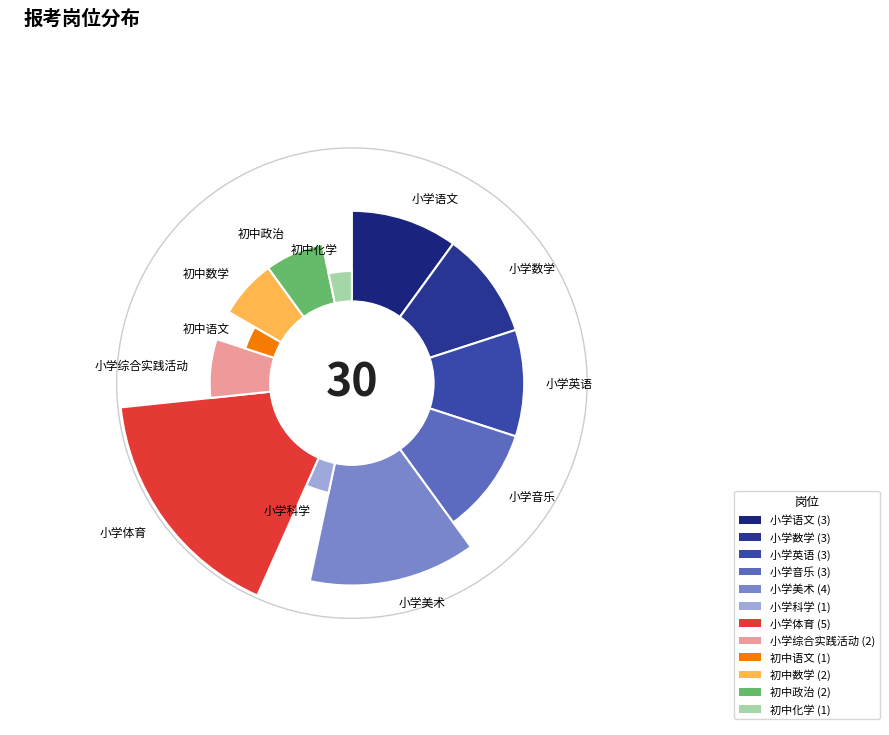

How many slices are in this pie chart?

12